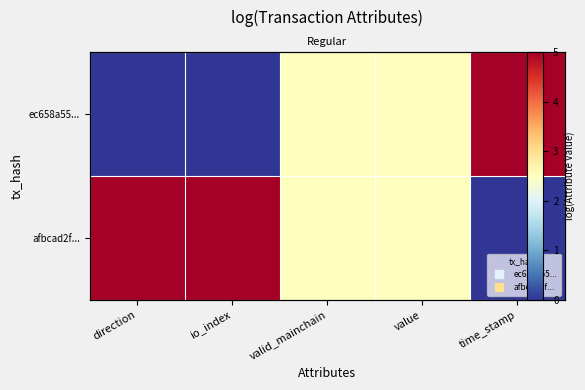

Rank the series by their average value, from highest to lowest.

afbcad2f..., ec658a55...